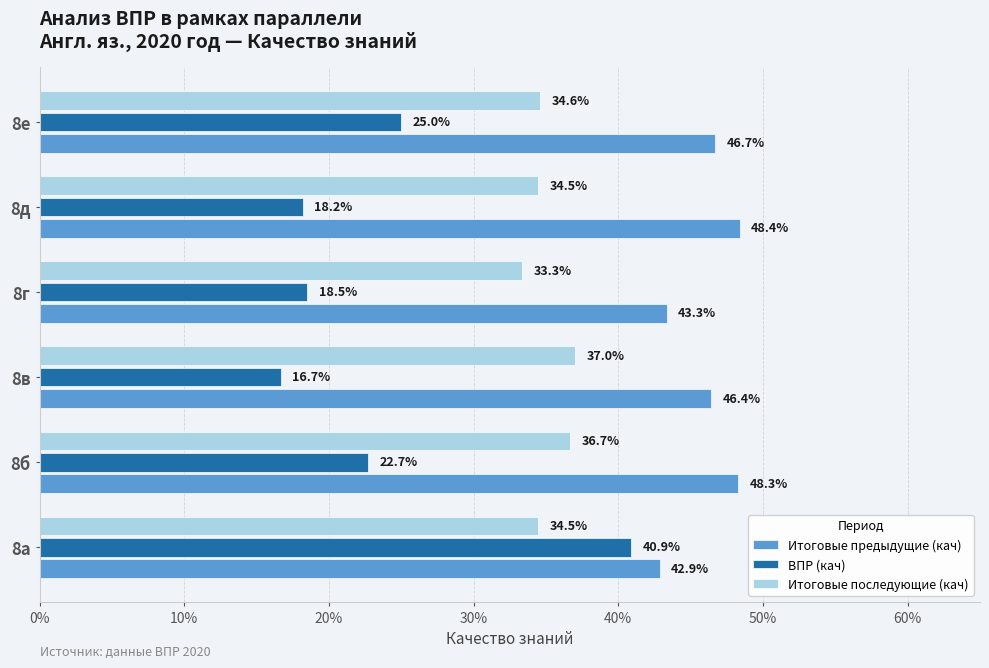

What is the lowest value of the Итоговые последующие (кач) series?

0.3